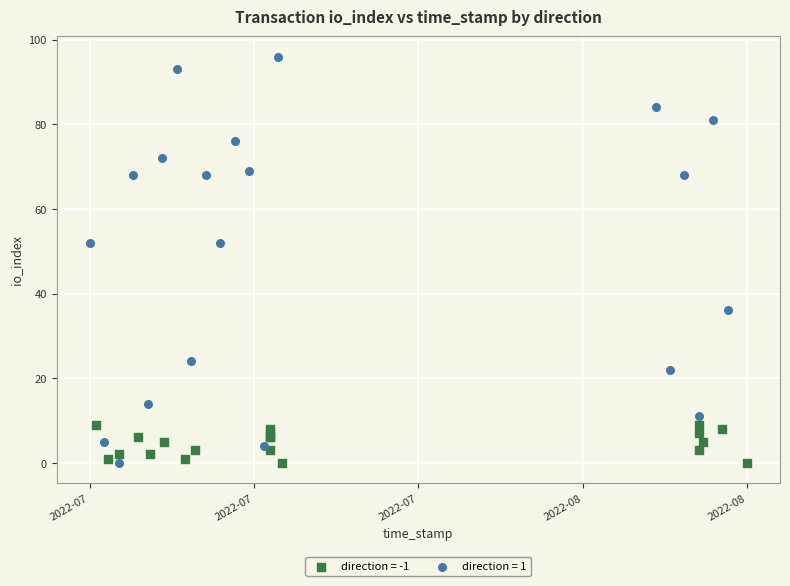

Which series reaches the maximum Y coordinate?

direction = 1